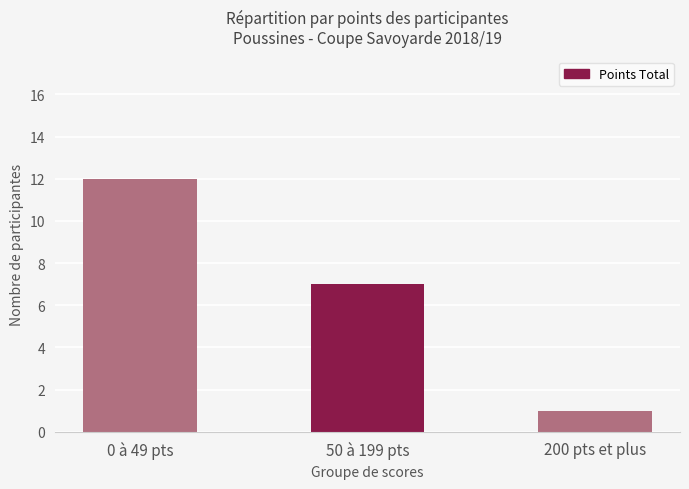

The chart shows a value of 17 at 0 à 49 pts. True or false?

False